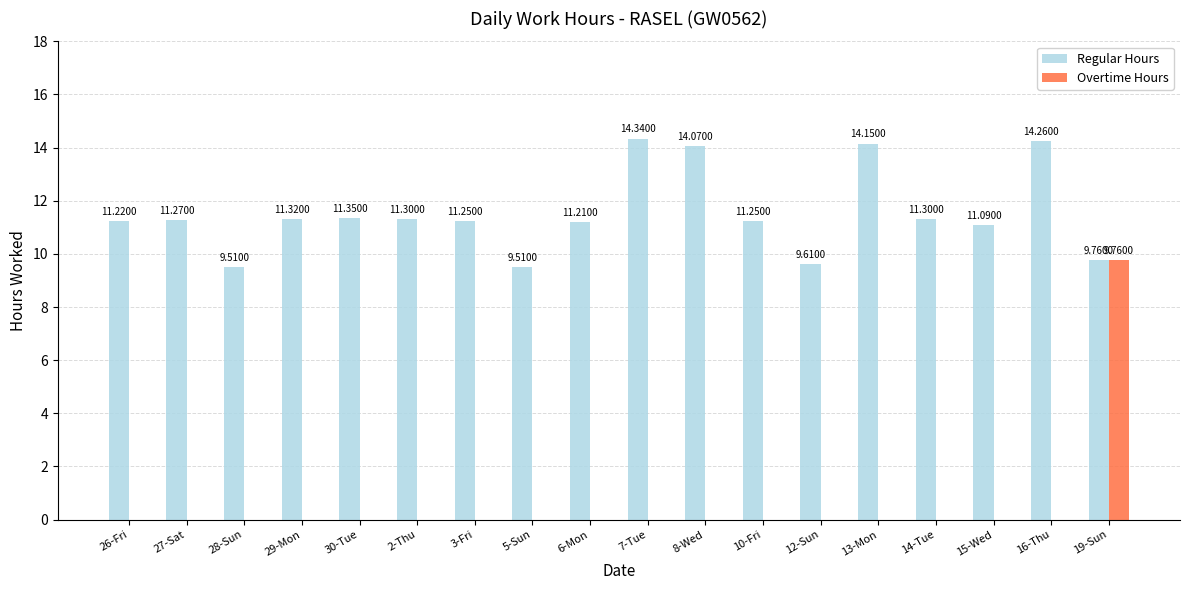

What is the sum of the Regular Hours values at 15-Wed and 7-Tue?

25.4